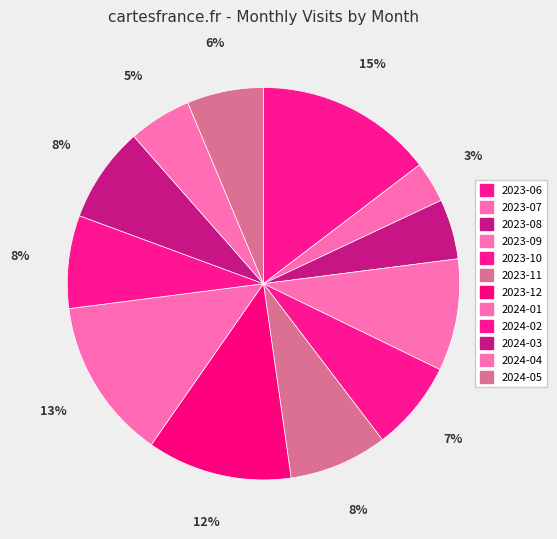

Rank the categories by value from lowest to highest.

2023-07, 2023-08, 2024-04, 2024-05, 2023-10, 2024-02, 2024-03, 2023-11, 2023-09, 2023-12, 2024-01, 2023-06